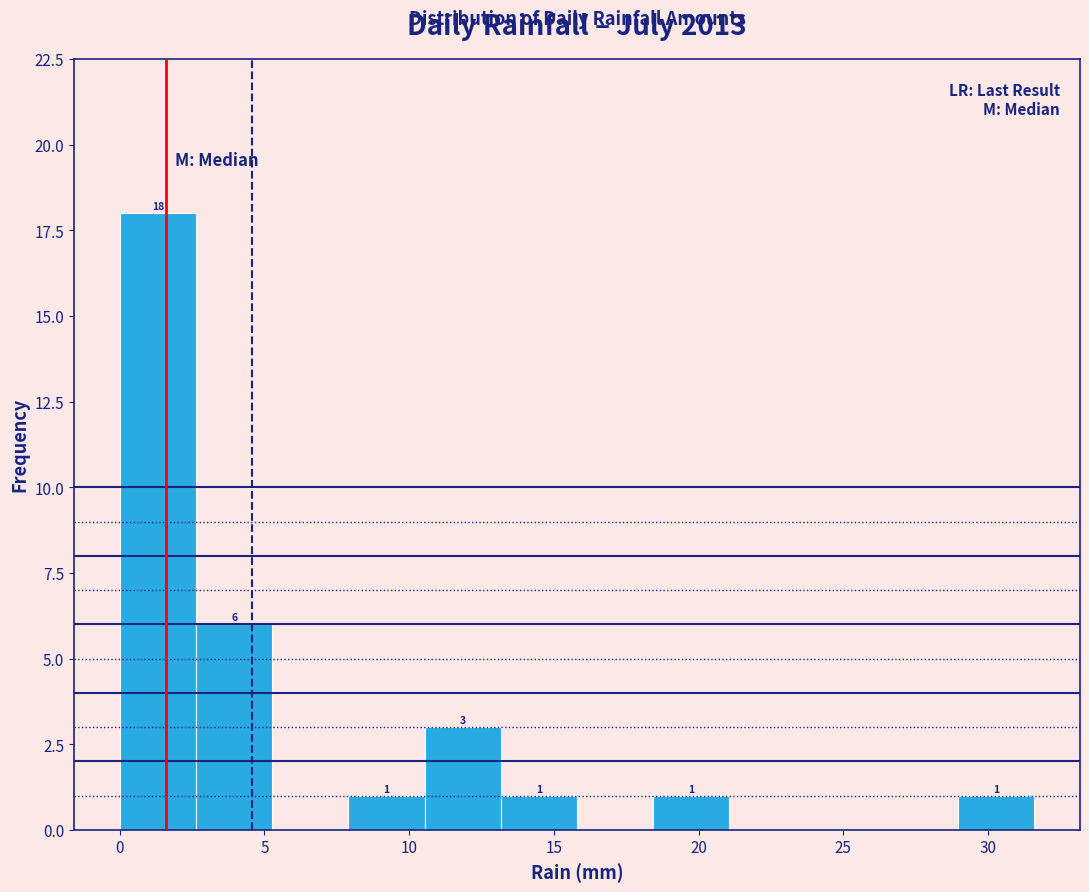

Over which range of the x-axis is the bar tallest?

0.0 to 2.5